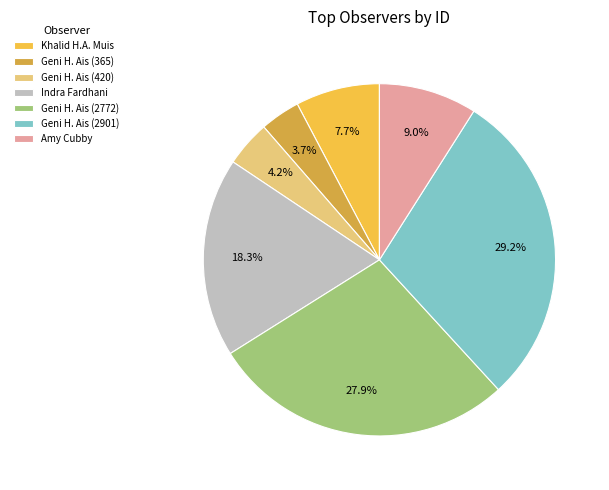

How many slices are in this pie chart?

7